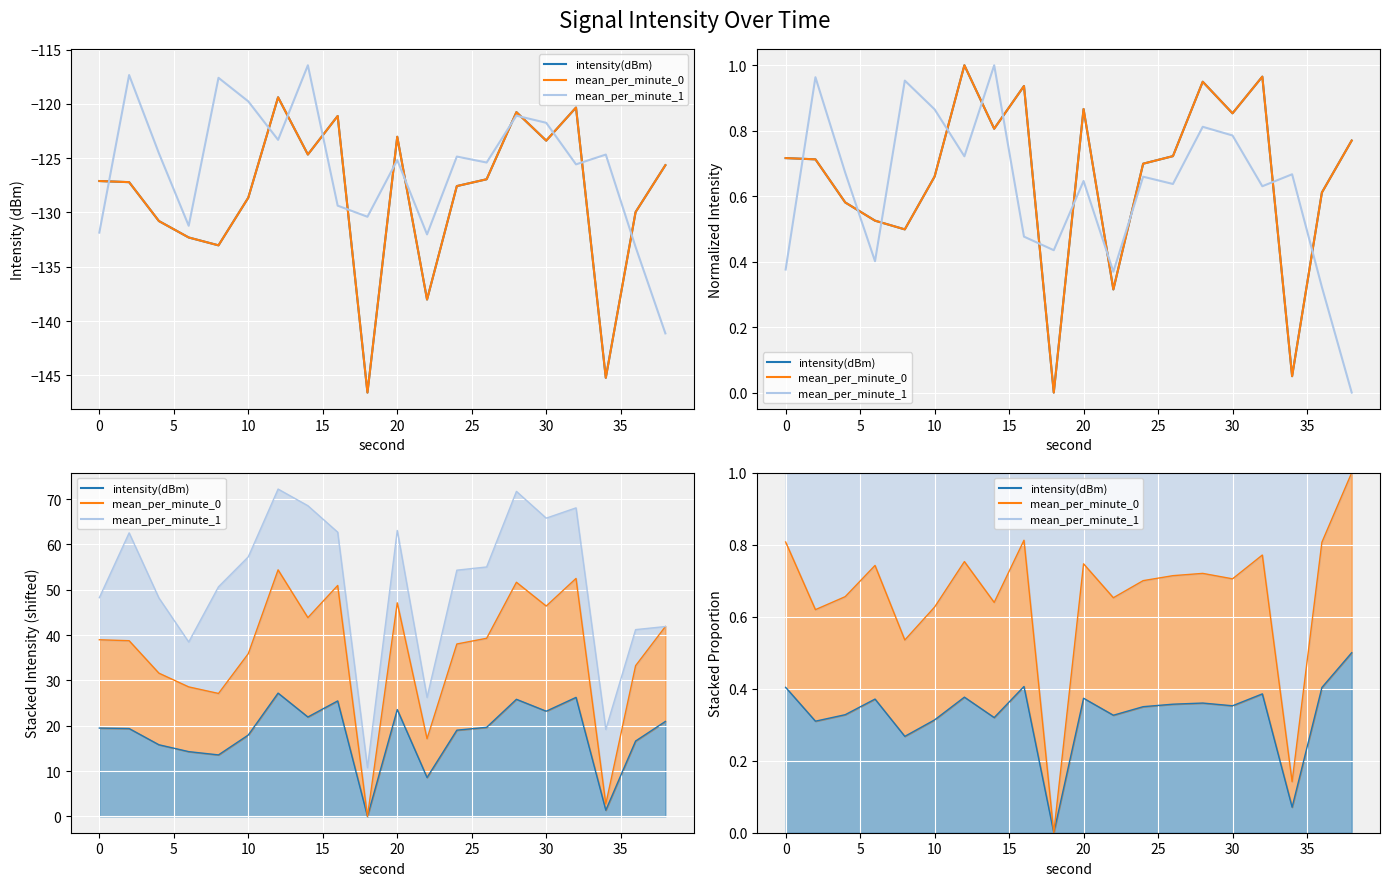

Which series ends up on top after the final intersection of mean_per_minute_1 and mean_per_minute_0?

mean_per_minute_0